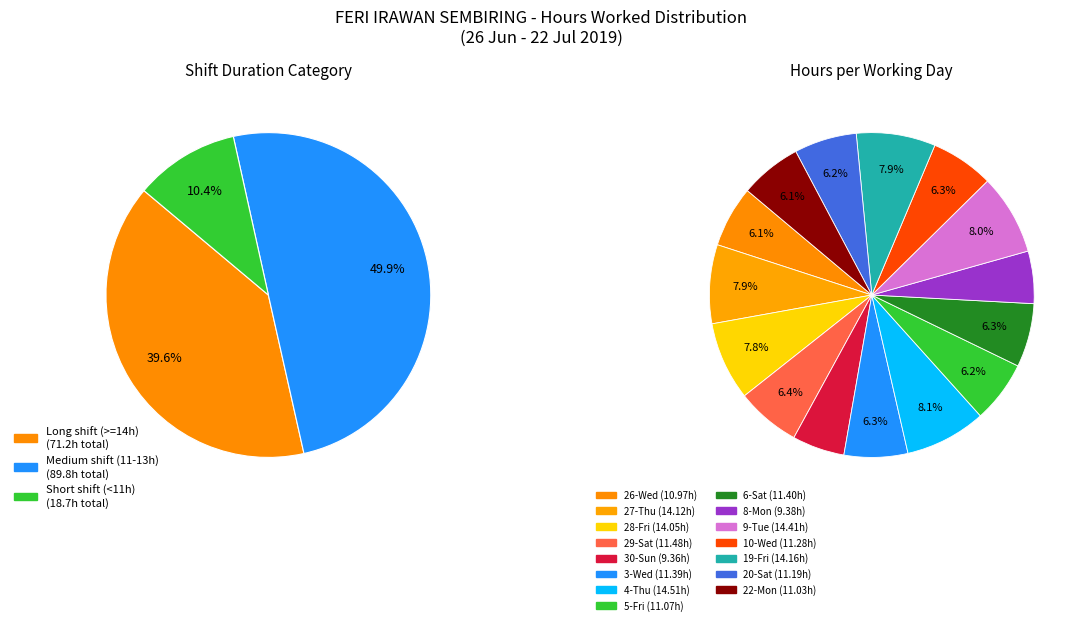

Count the number of slices in the pie.

15